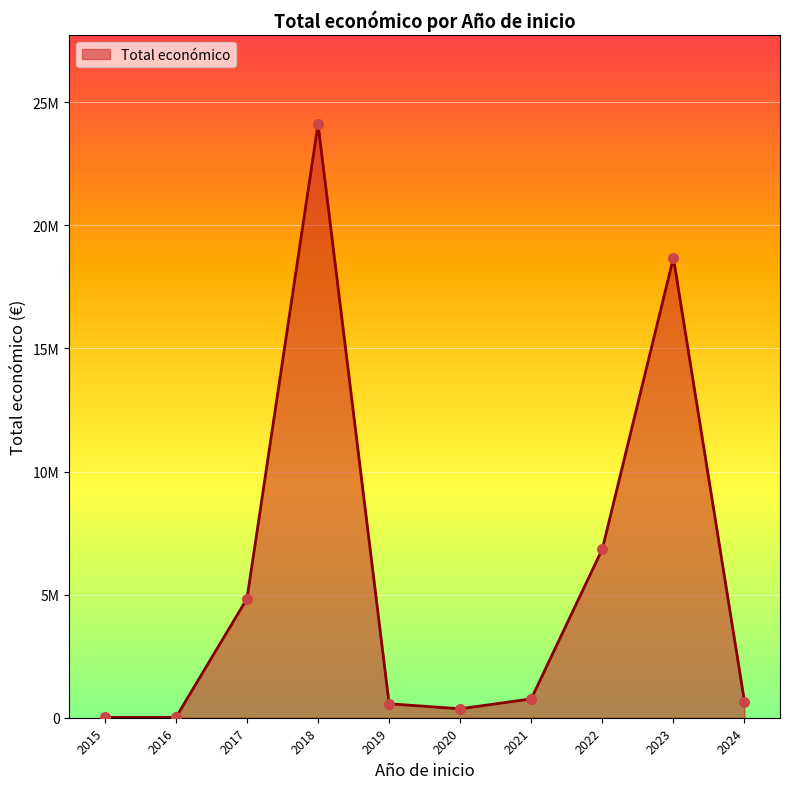

Which has a higher value, 2022 or 2021?

2022